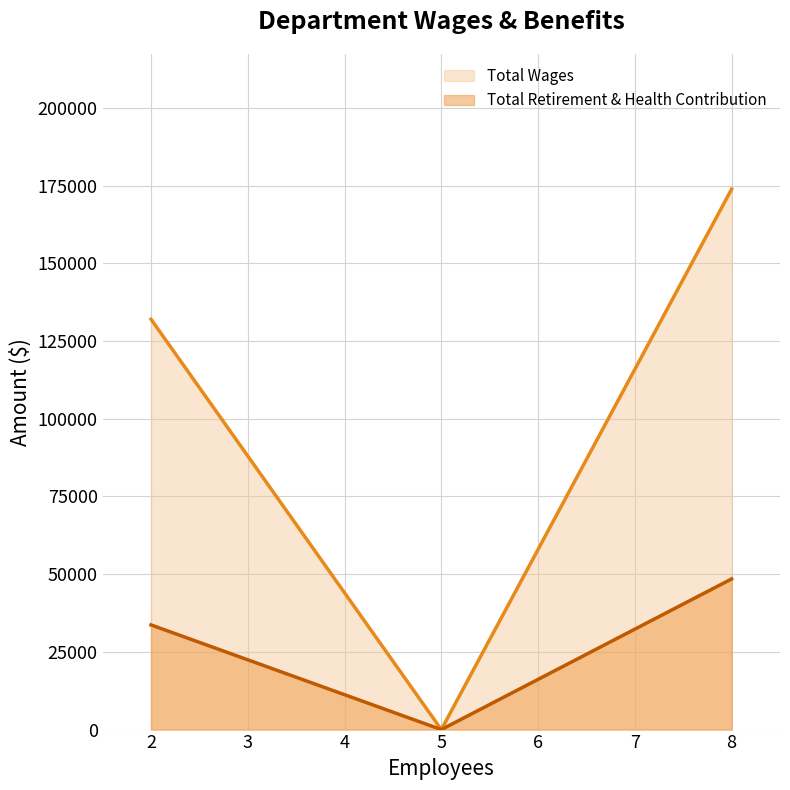

Which label corresponds to the smallest value in the chart?

5